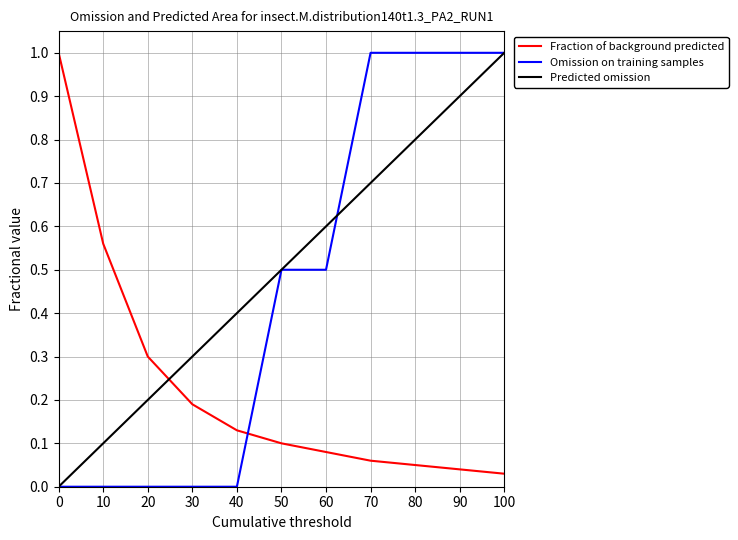

The Omission on training samples series shows 1.0 at 70. True or false?

True